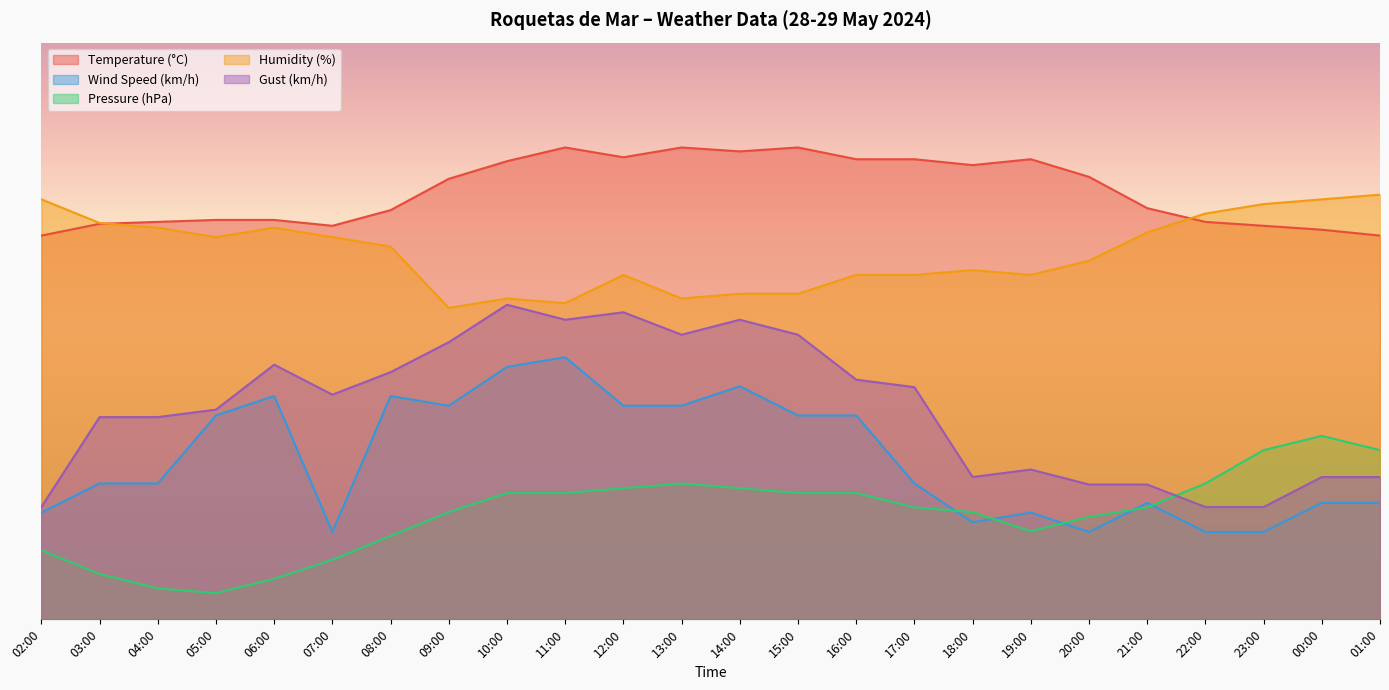

How many data points in Temperature (°C) are less than 84?

12